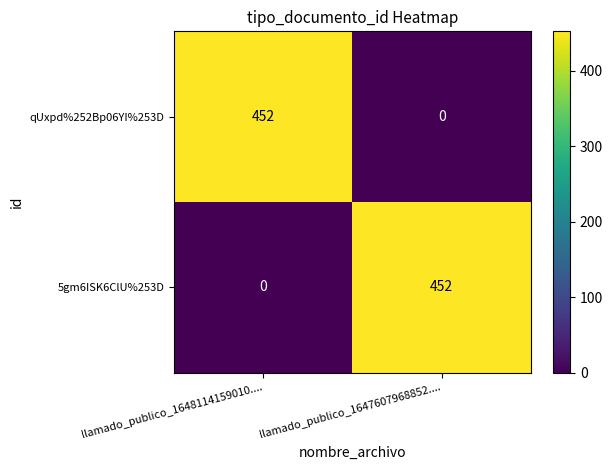

What is the spread (max minus min) of values at llamado_publico_1647607968852....?

452